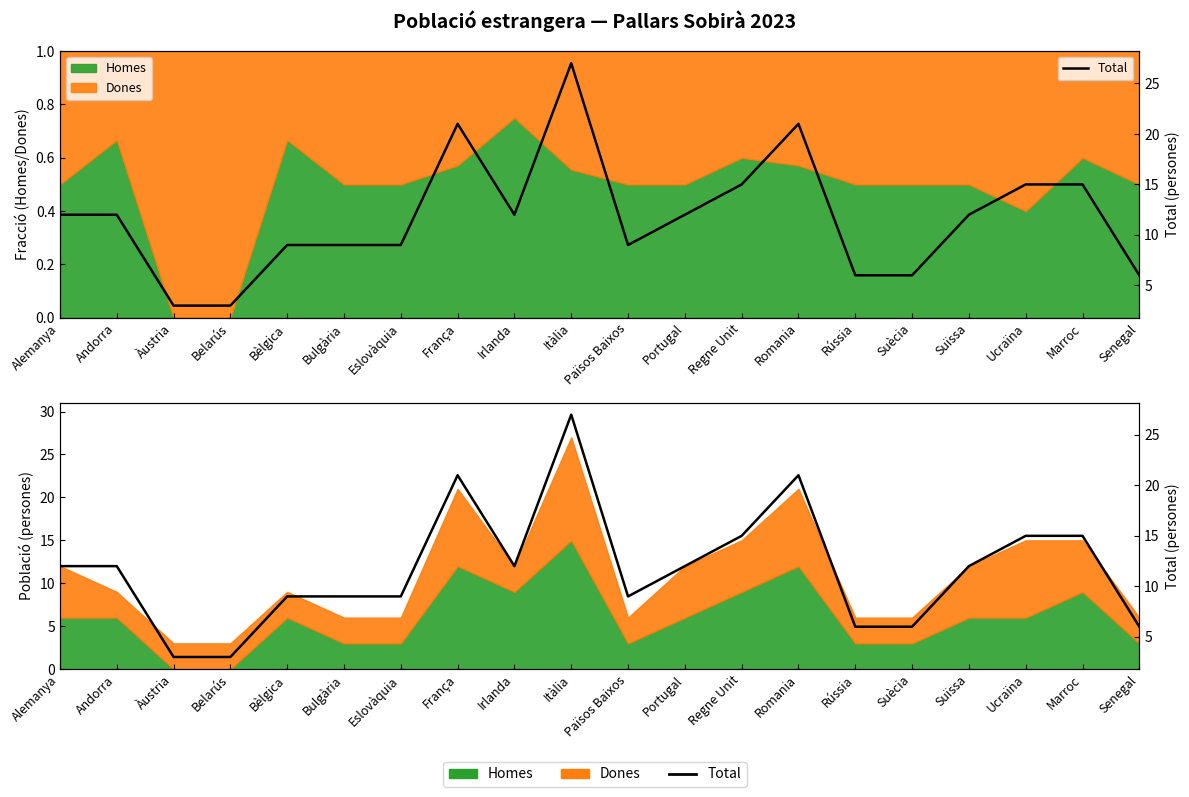

What is the maximum value shown in the chart?

27